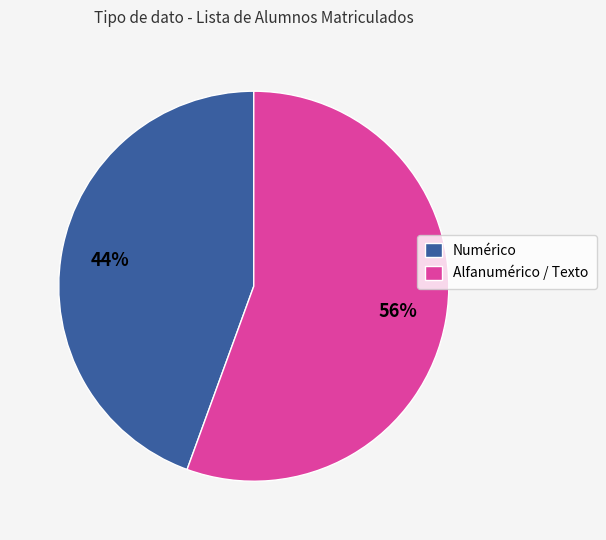

What is the largest slice in the pie chart?

Alfanumérico / Texto